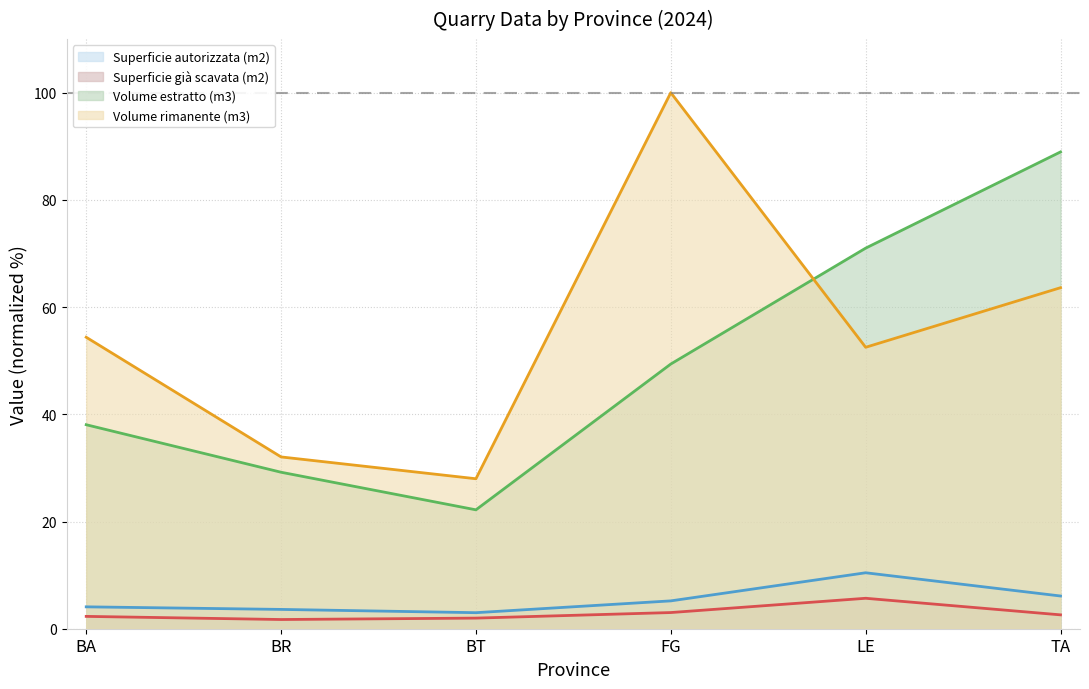

What is the value of the Volume rimanente (m3) point at the 6th from the left?

63.6